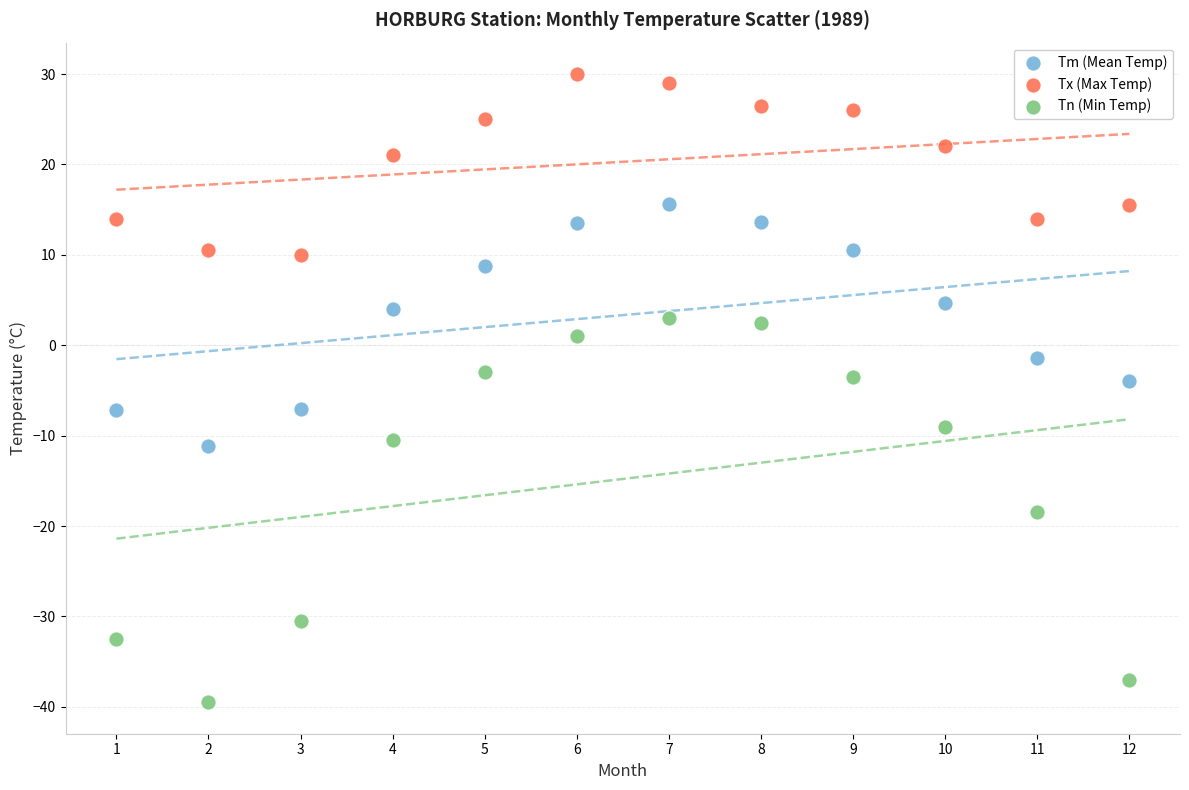

In the Tx (Max Temp) series, what Y value is closest to 20?

21.0